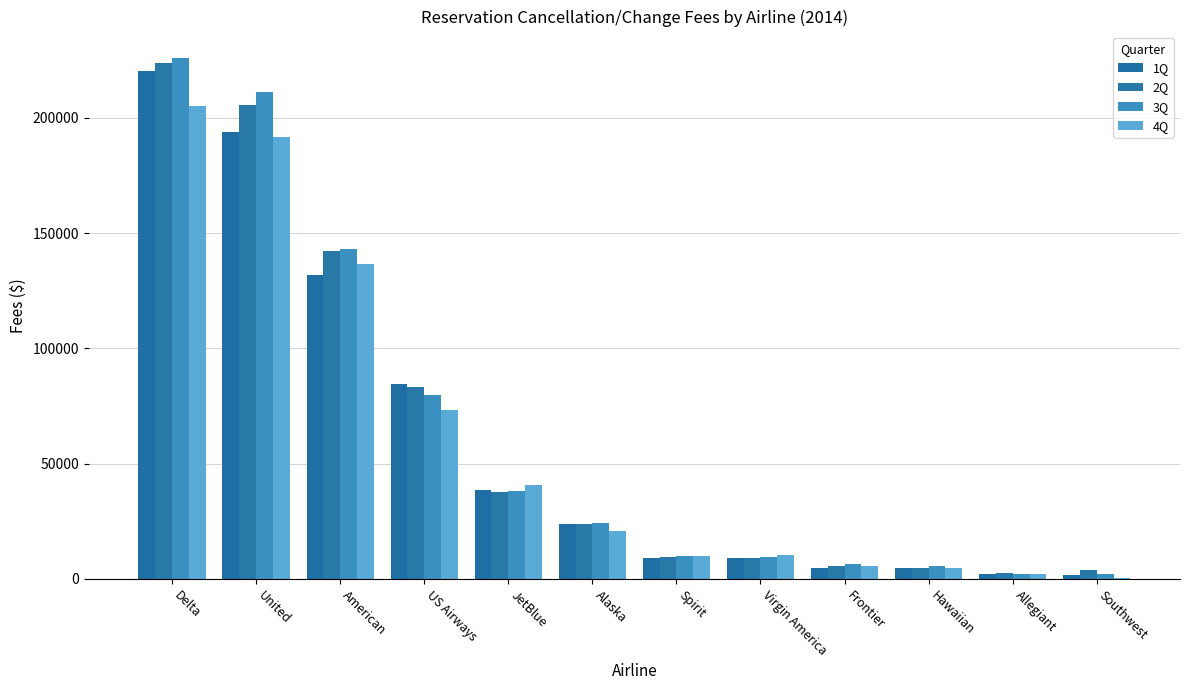

Count the number of categories in the chart.

12